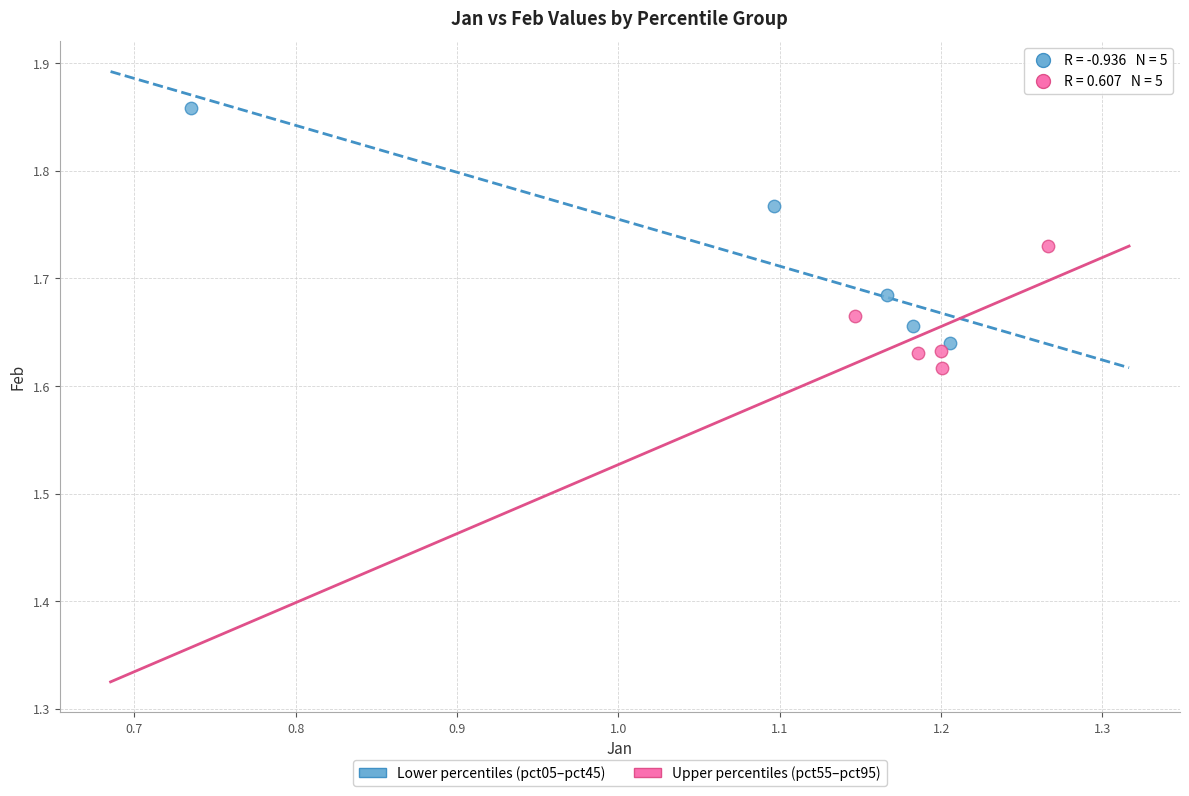

Which series has the largest Y range (max minus min)?

Lower percentiles (pct05–pct45)